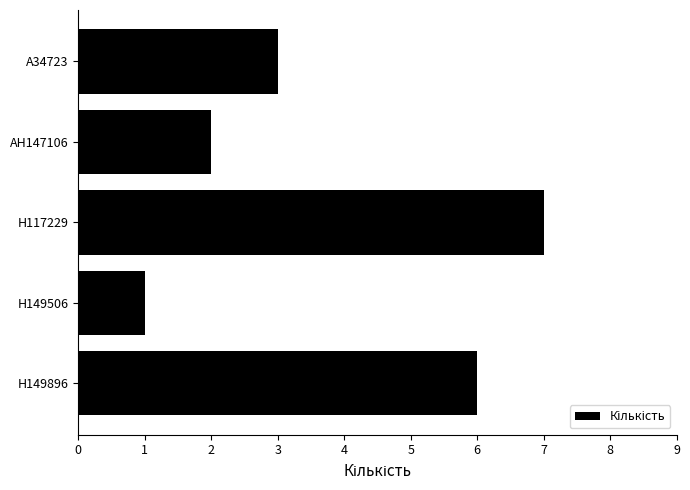

Reading bottom to top, what are all the values shown in this chart?

H149896=6	H149506=1	H117229=7	AH147106=2	A34723=3